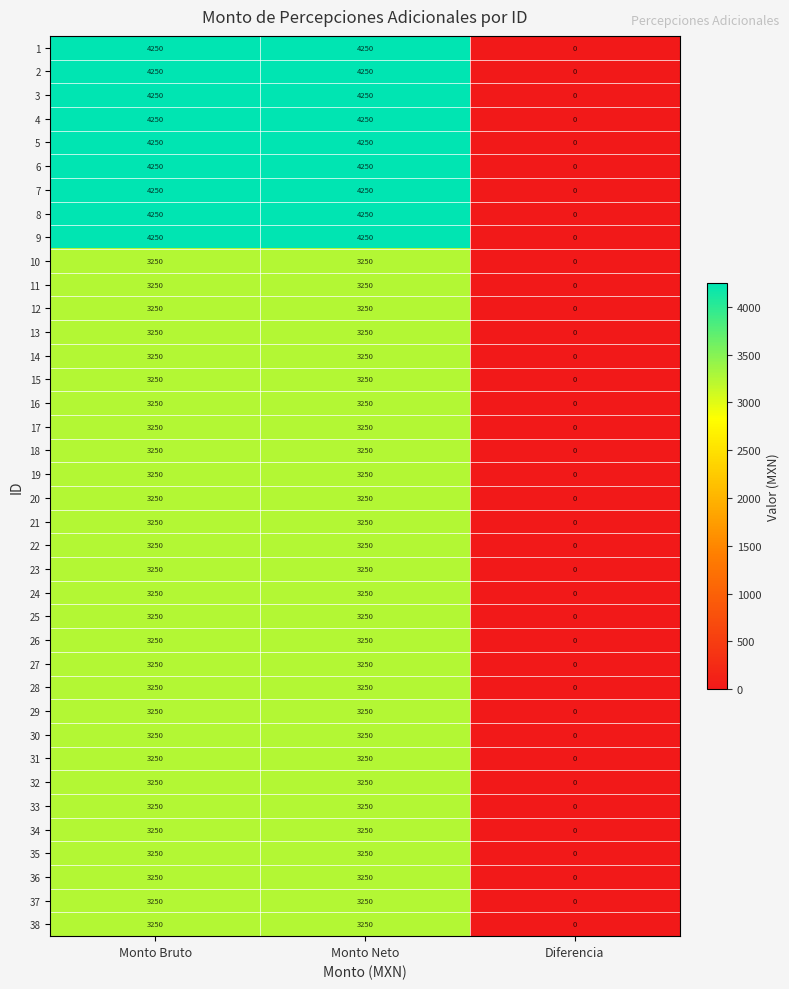

What is the difference between the maximum and minimum values in the 6 series?

4250